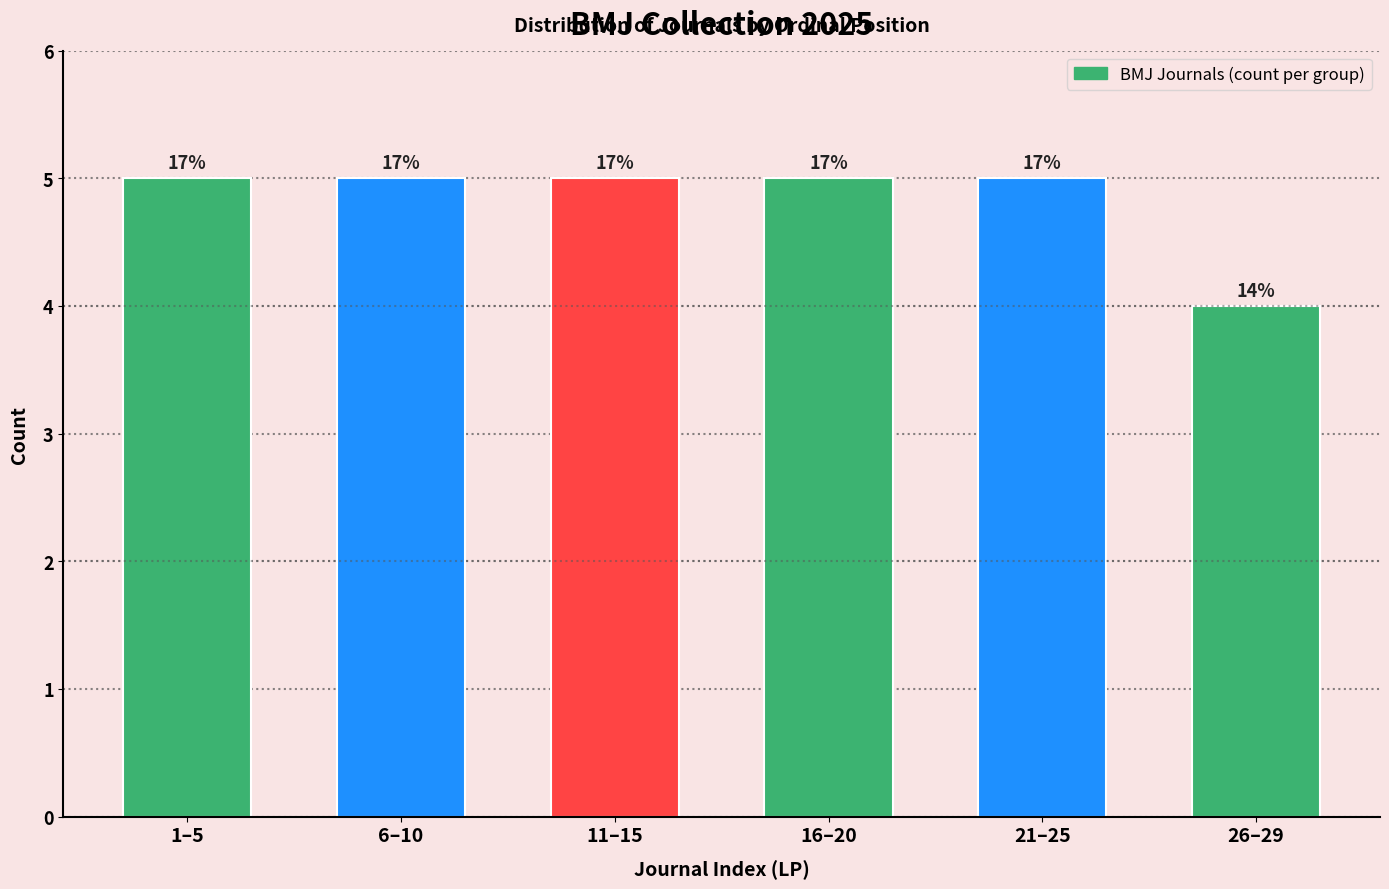

How many bars are there in total?

6